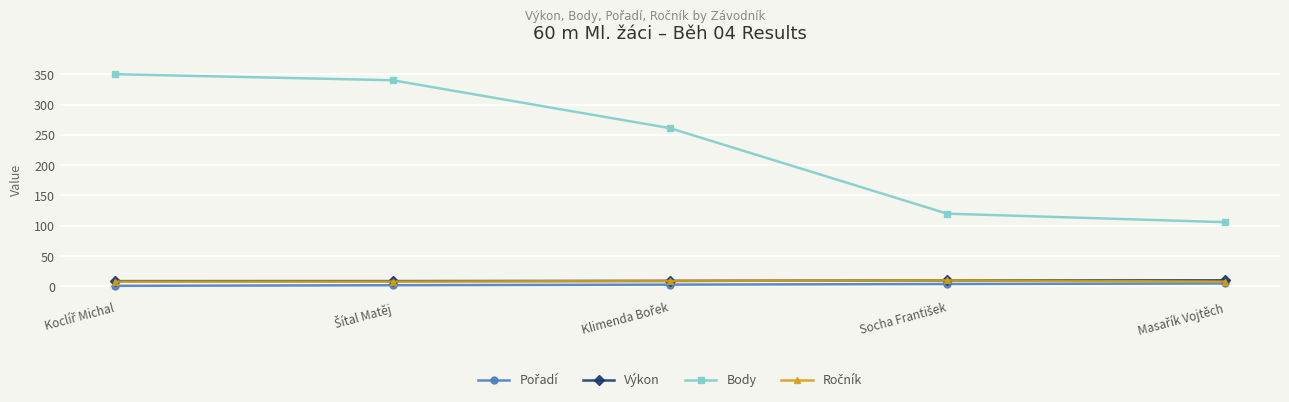

Which series has the largest total across all categories?

Body